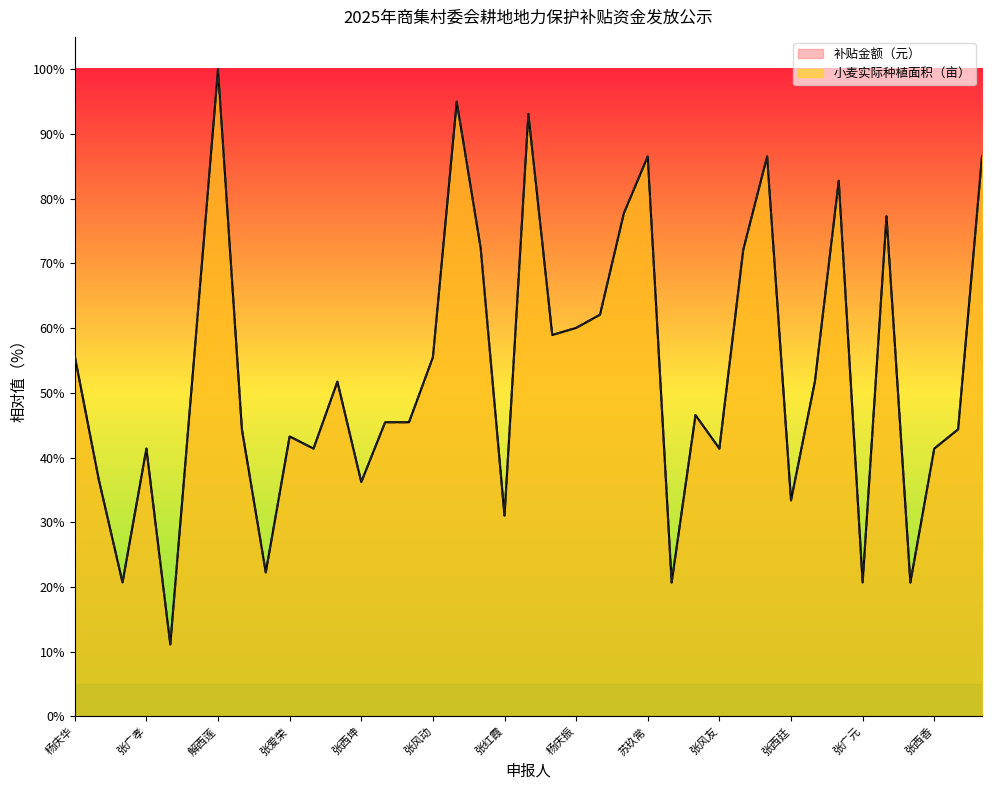

The 补贴金额（元） series shows 45.5 at 张盘生. True or false?

True